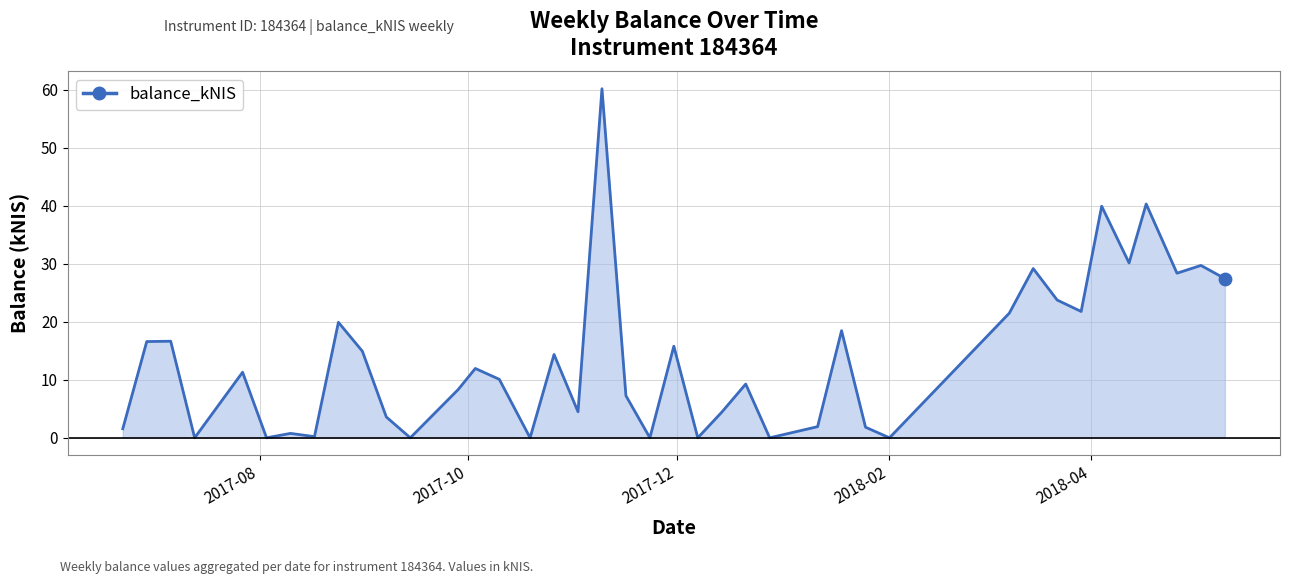

What is the difference between the maximum and minimum values?

60.2